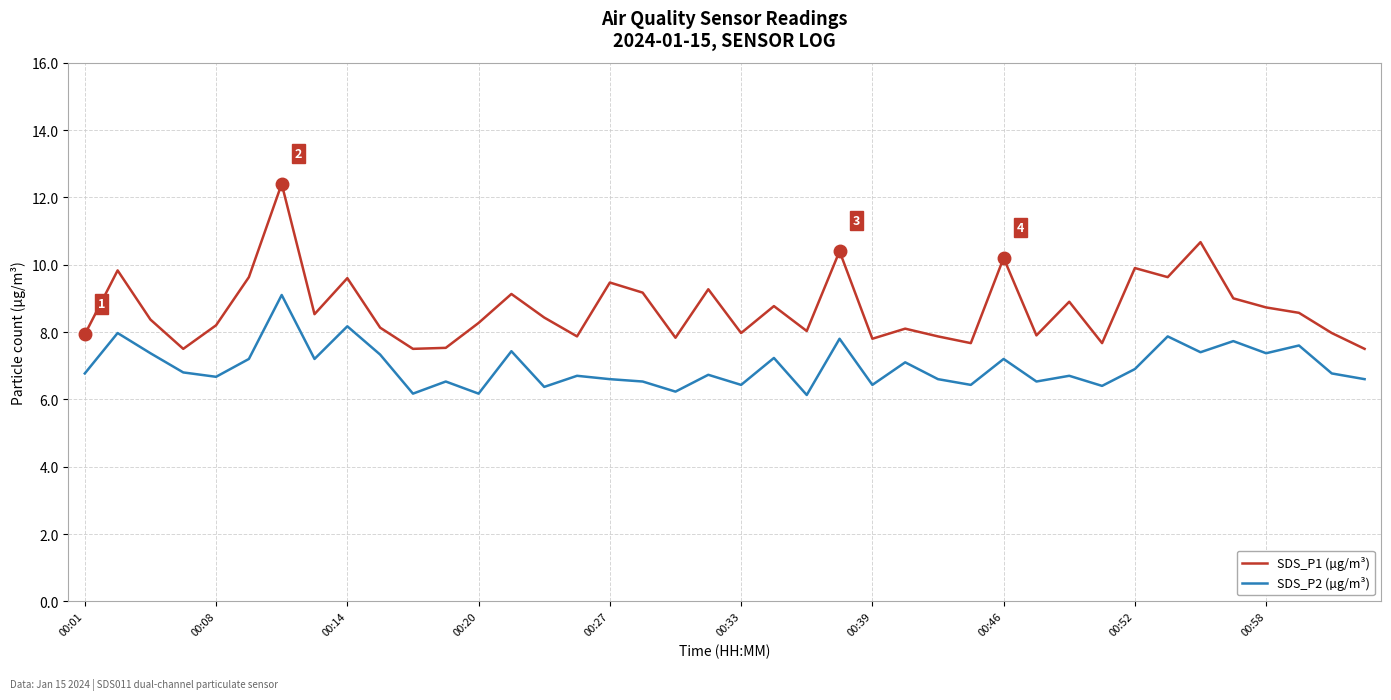

True or false: SDS_P2 (µg/m³) and SDS_P1 (µg/m³) intersect in this chart.

False